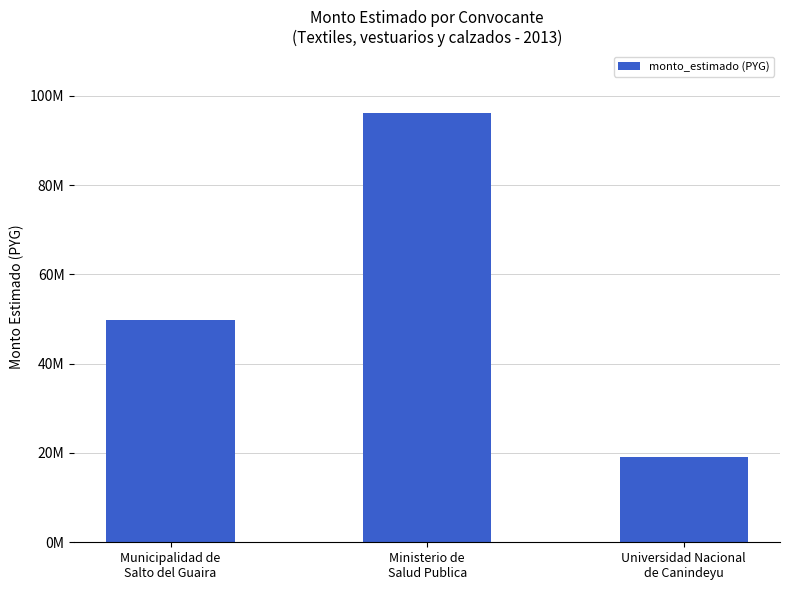

Does the chart contain any negative values?

No